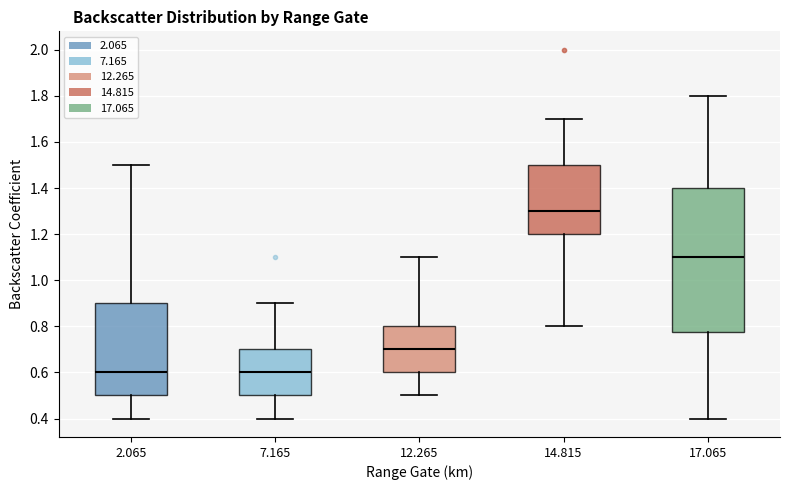

Comparing the boxes themselves (not the whiskers), which one is the tallest?

17.065